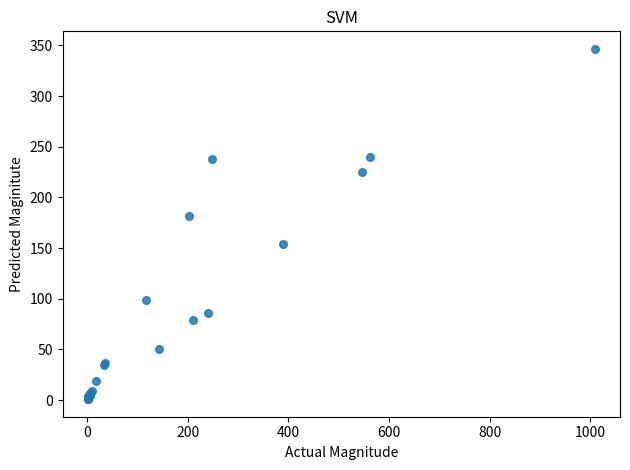

What Y value in the scatter plot is closest to 173?

182.1